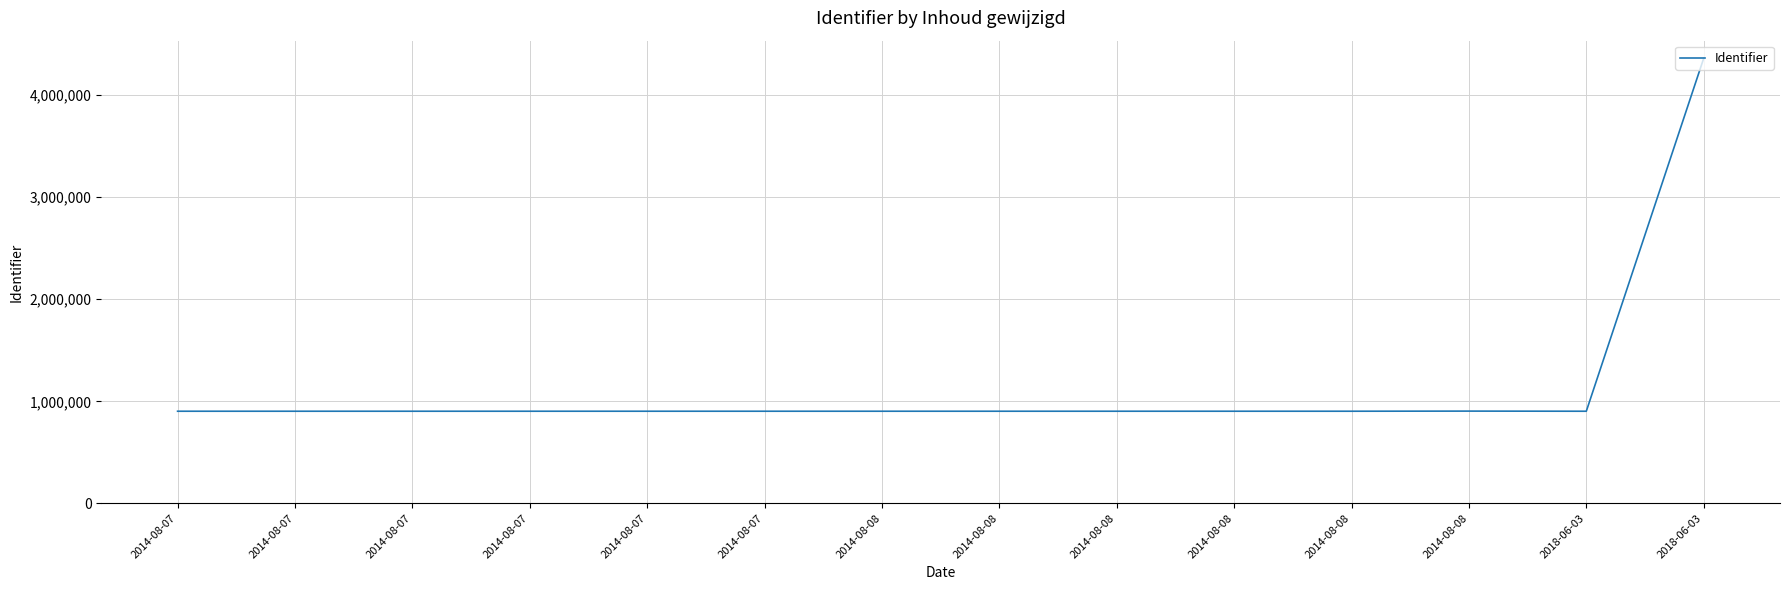

Rank the categories by value from lowest to highest.

2018-06-03, 2014-08-07, 2014-08-08, 2014-08-07, 2014-08-07, 2014-08-07, 2014-08-08, 2014-08-07, 2014-08-08, 2014-08-07, 2014-08-08, 2014-08-08, 2014-08-08, 2018-06-03